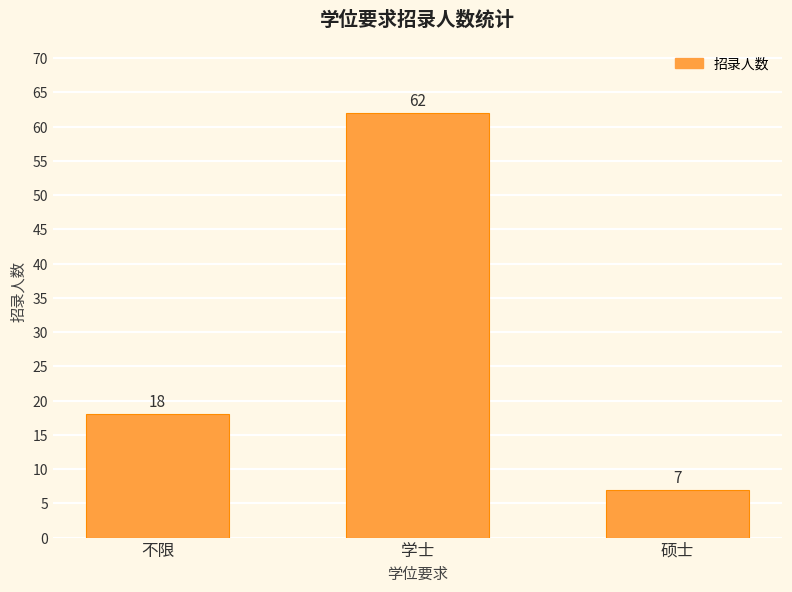

Reading right to left, extract all data points from this chart.

硕士=7	学士=62	不限=18